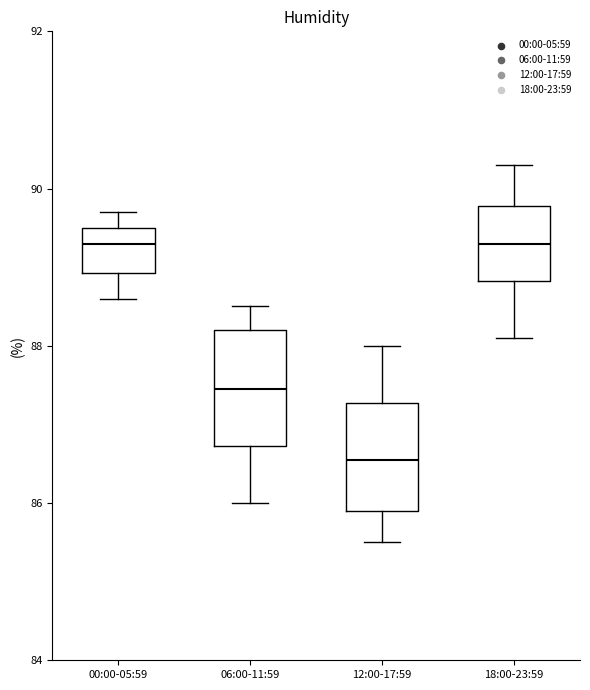

Where does the upper whisker of the box for 12:00-17:59 end on the y-axis? The values are not printed on the chart, so give them approximately, as read against the axis.

88.0